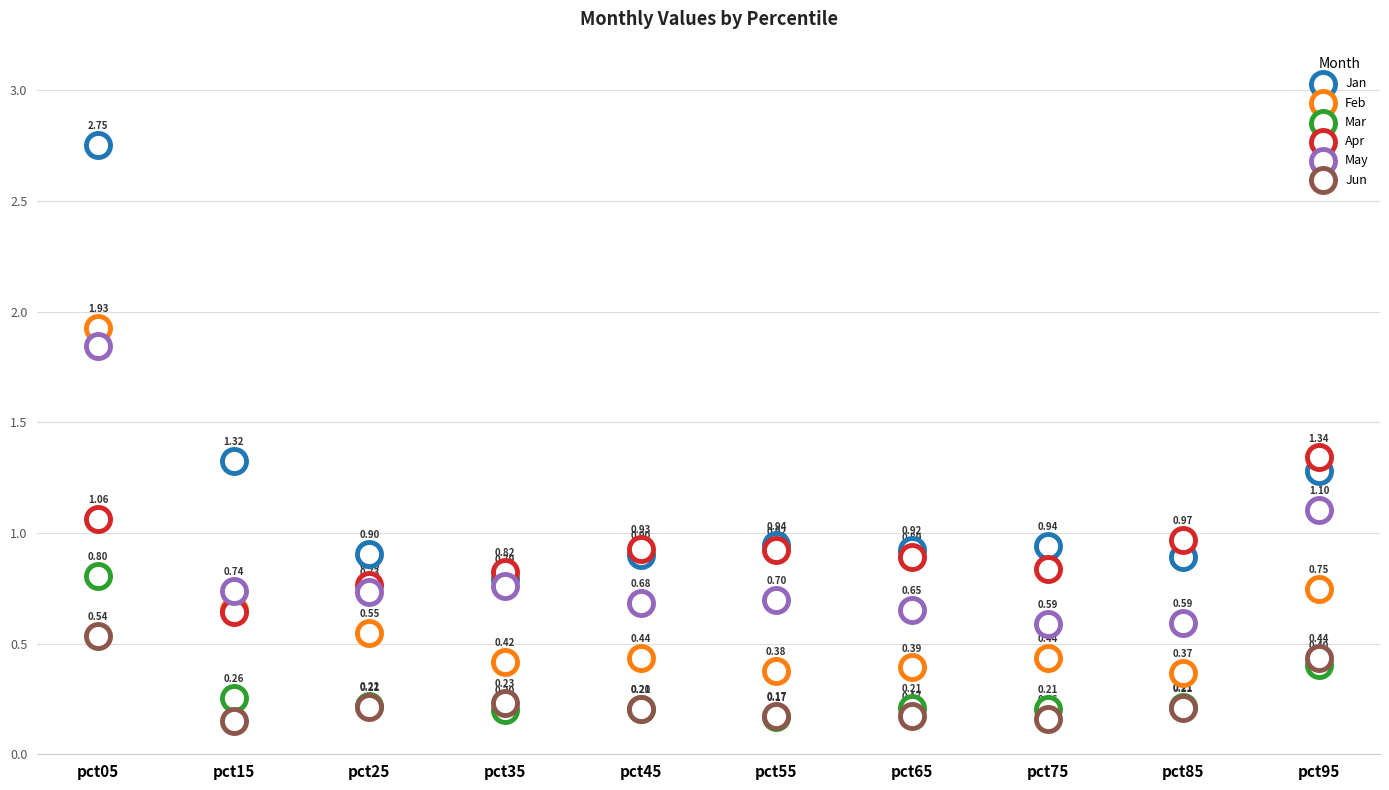

Which series contains the highest Y value?

Jan